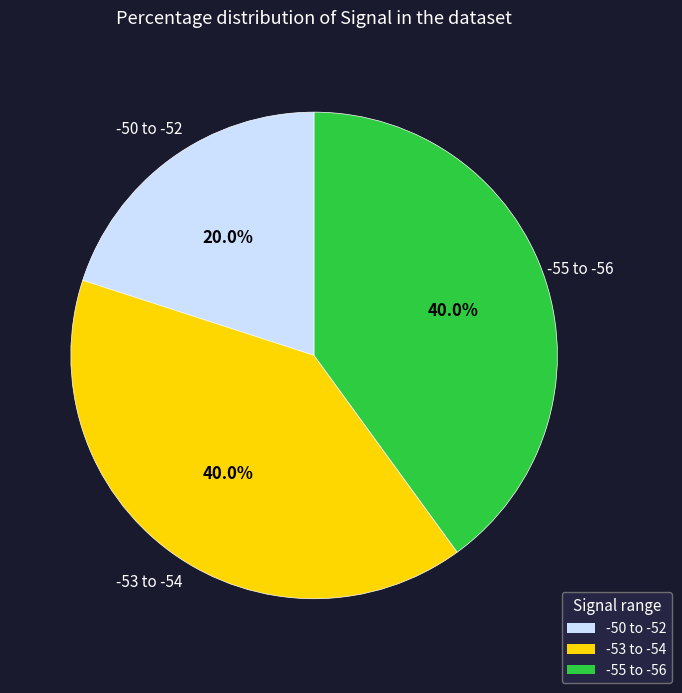

Is there a majority slice in this chart?

No